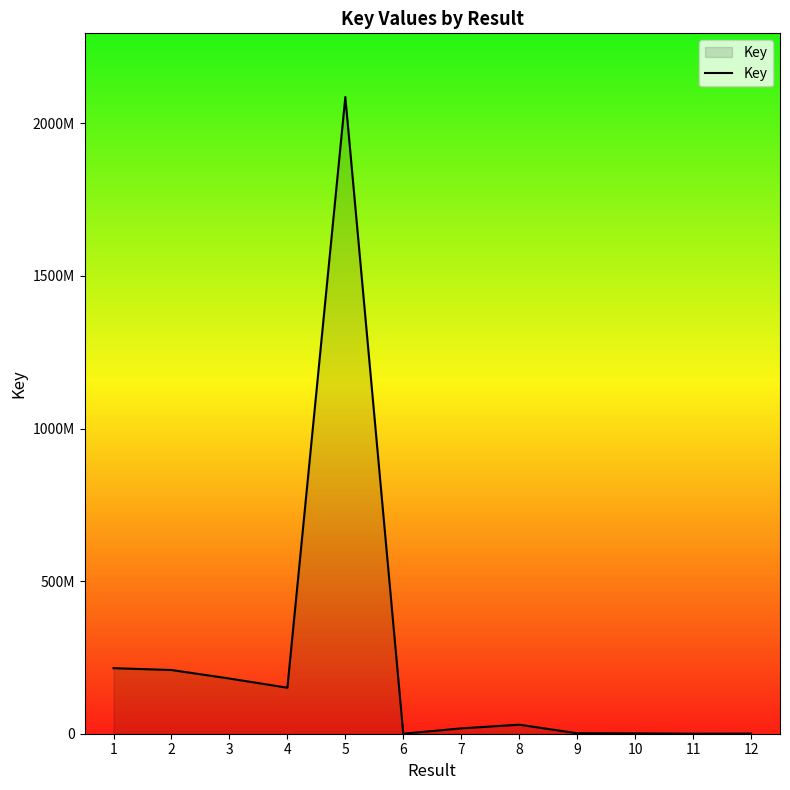

Does the chart display data point markers on the line(s)?

No